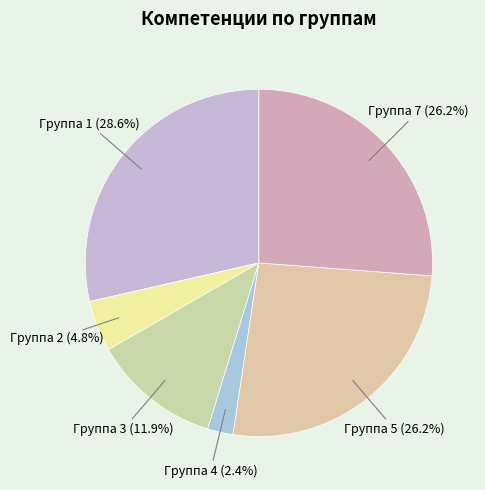

Count the number of slices in the pie.

6